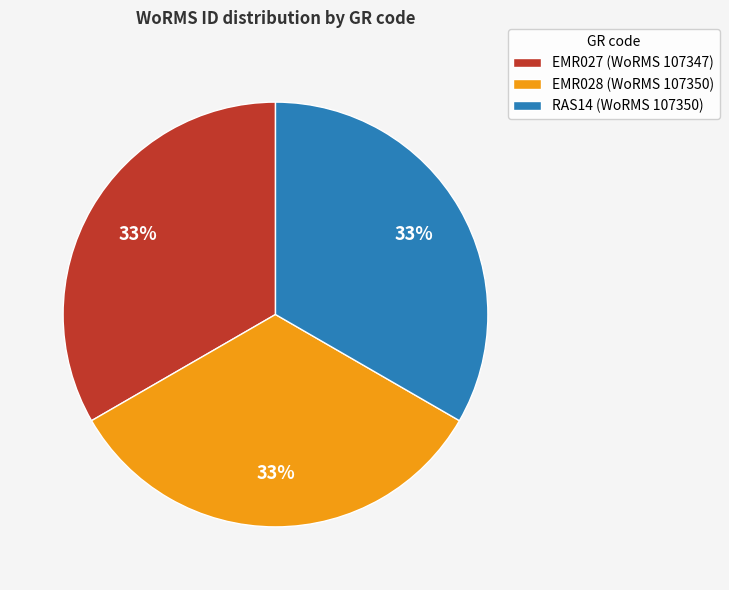

How many segments does this pie chart have?

3